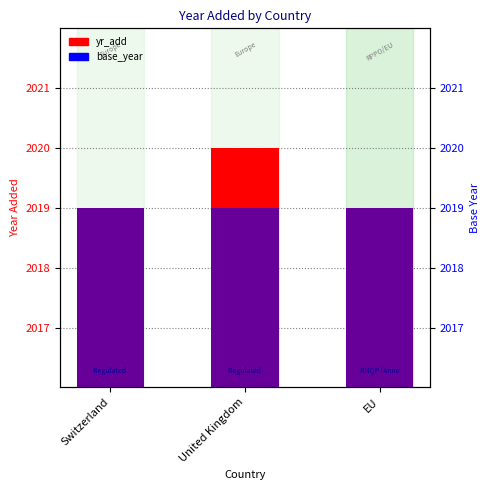

What position from the right is EU?

1